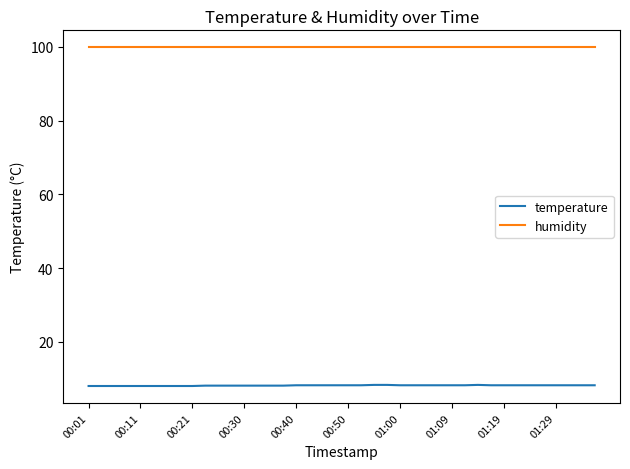

Which series has the largest total across all categories?

humidity